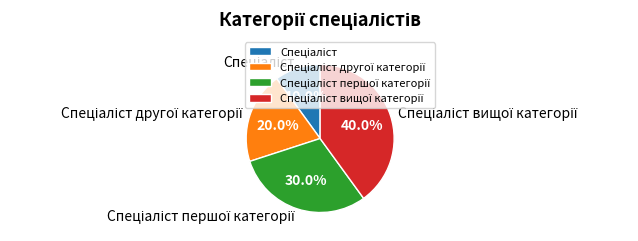

Count the number of slices in the pie.

4